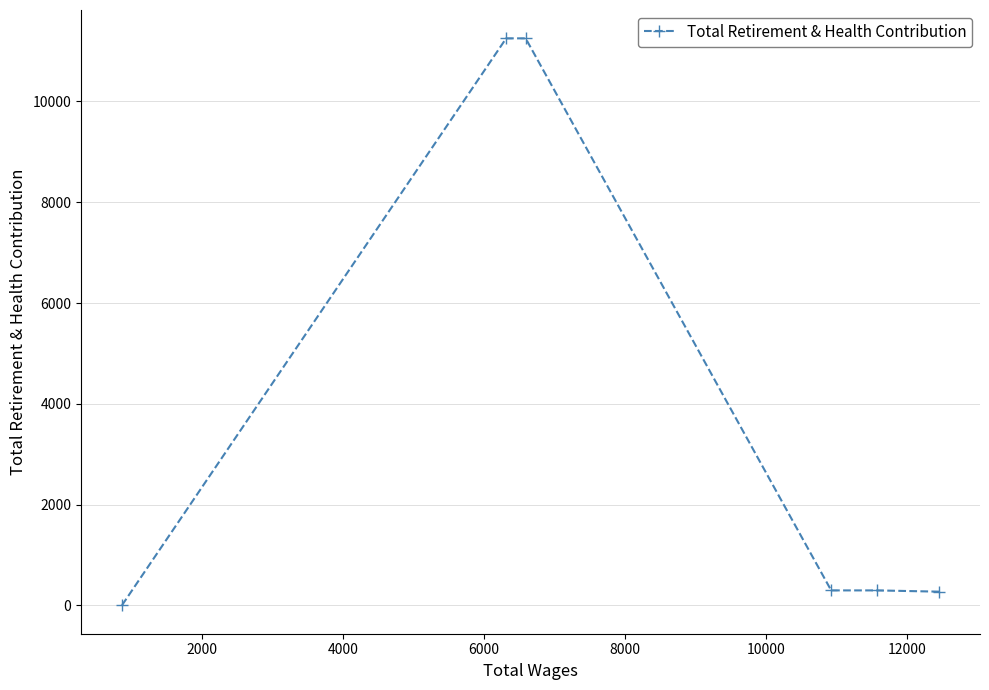

What is the greatest value displayed?

11252